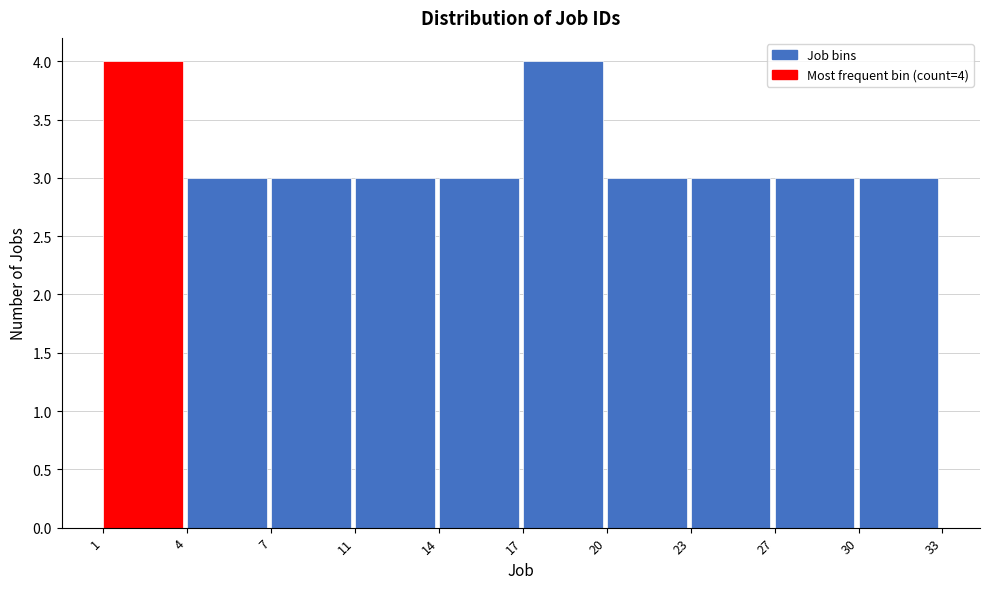

Reading right to left, what are all the values shown in this chart?

30=3	27=3	23=3	20=3	17=4	14=3	11=3	7=3	4=3	1=4